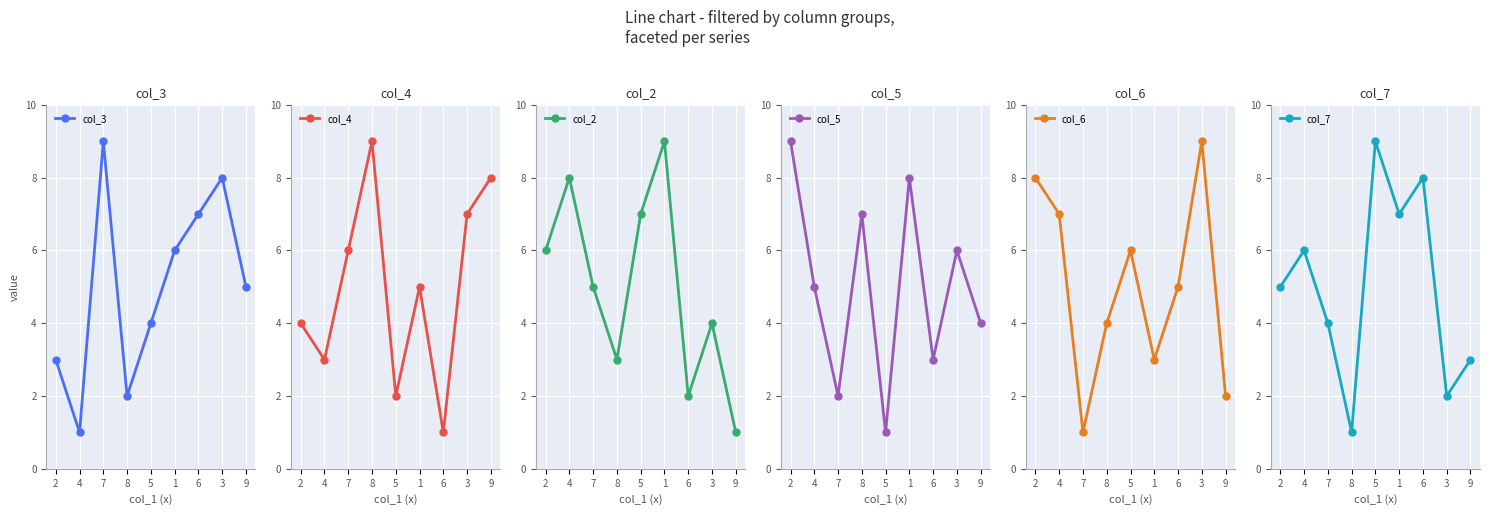

Reading left to right, what are all the values shown in this chart?

col_3: 3	1	9	2	4	6	7	8	5
col_4: 4	3	6	9	2	5	1	7	8
col_2: 6	8	5	3	7	9	2	4	1
col_5: 9	5	2	7	1	8	3	6	4
col_6: 8	7	1	4	6	3	5	9	2
col_7: 5	6	4	1	9	7	8	2	3